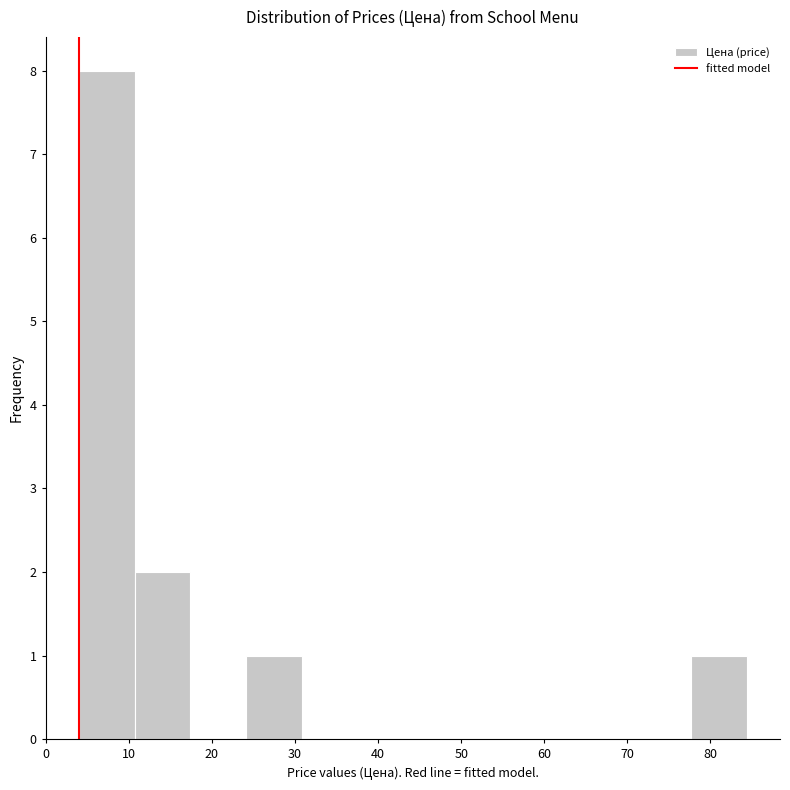

Over which range of the x-axis is the bar tallest?

4 to 11